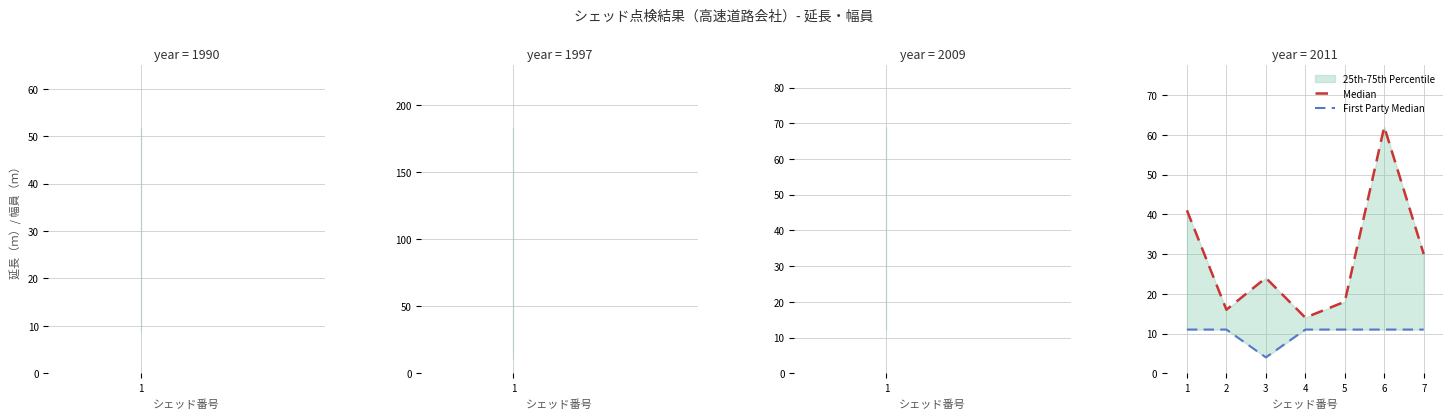

Is this an area chart (filled region under the line)?

No